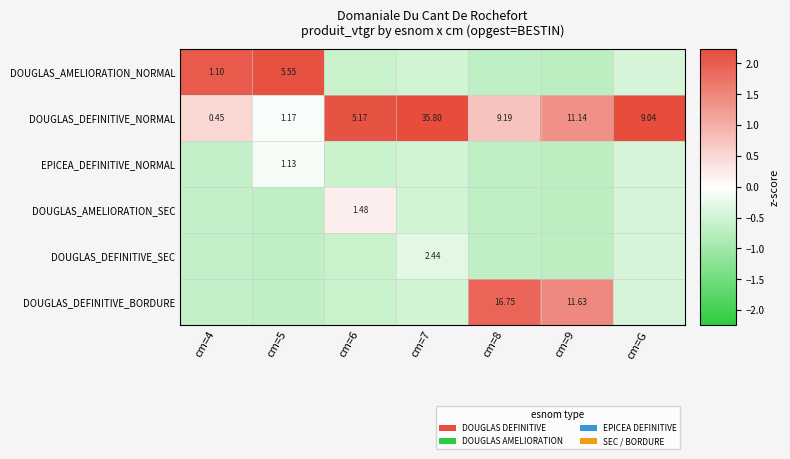

How many values in the DOUGLAS_DEFINITIVE_NORMAL series exceed 9?

4